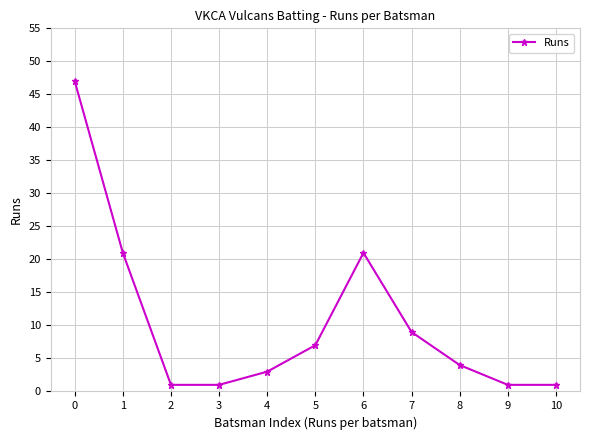

Reading left to right, transcribe all the data shown in this chart.

47	21	1	1	3	7	21	9	4	1	1